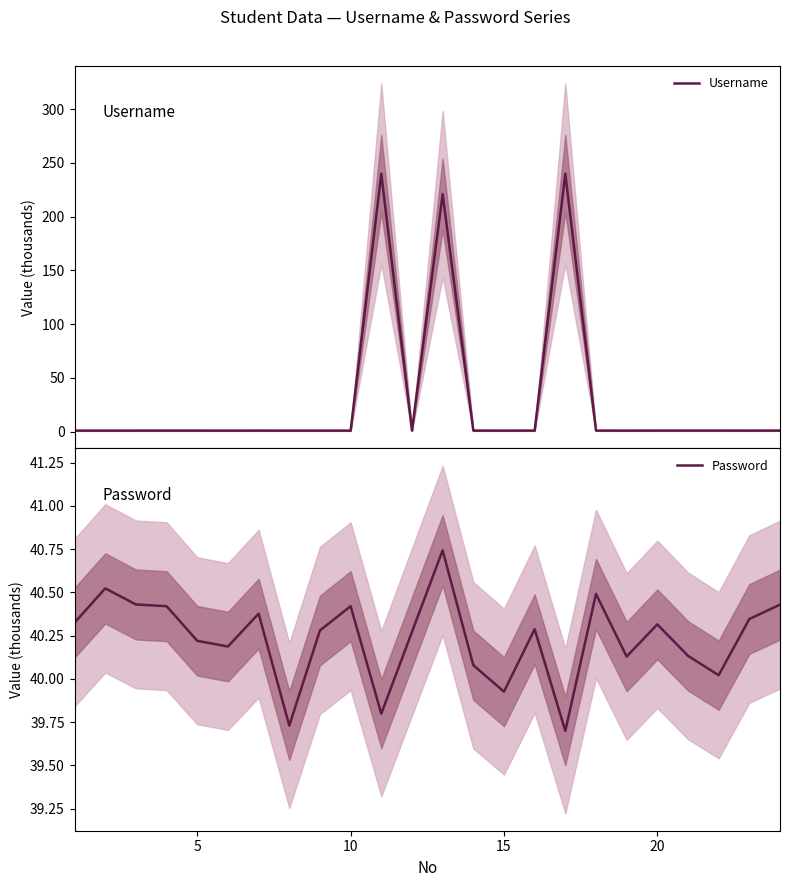

True or false: Username has more than 0 points higher than both neighbors.

True